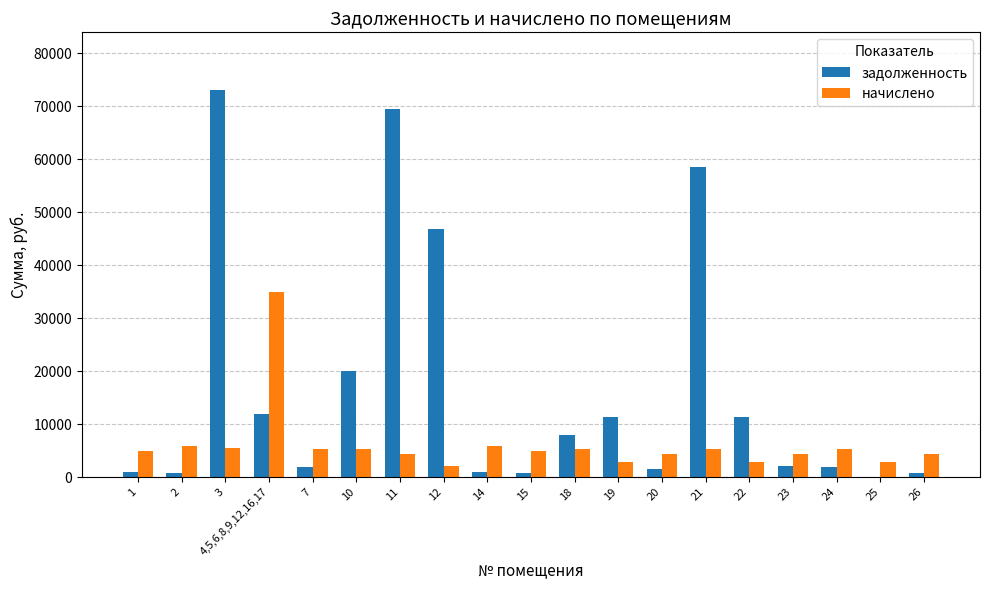

Is the value of задолженность at 7 greater than the value of начислено at 26?

No